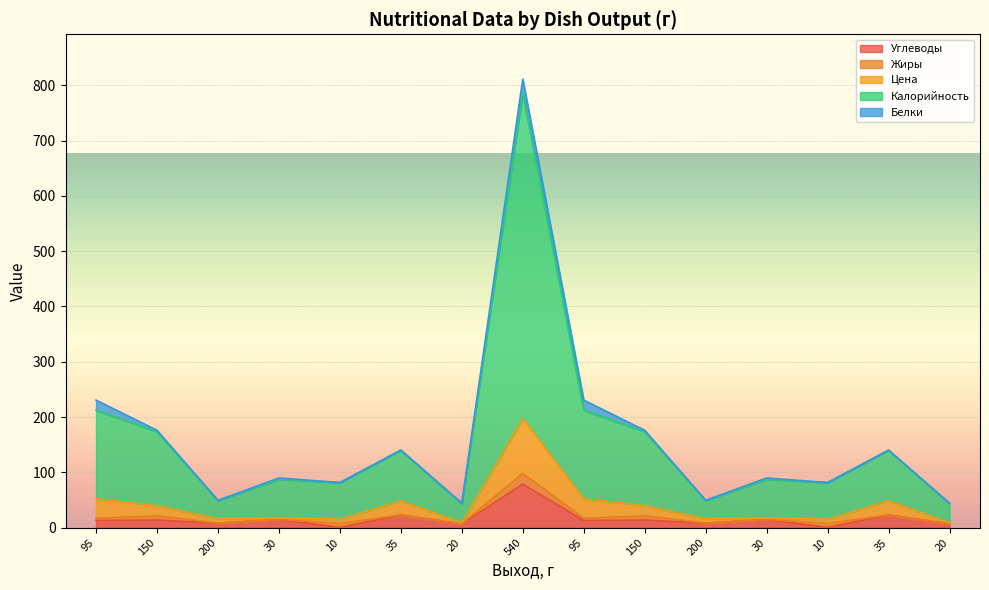

Which series has the largest total across all categories?

Калорийность